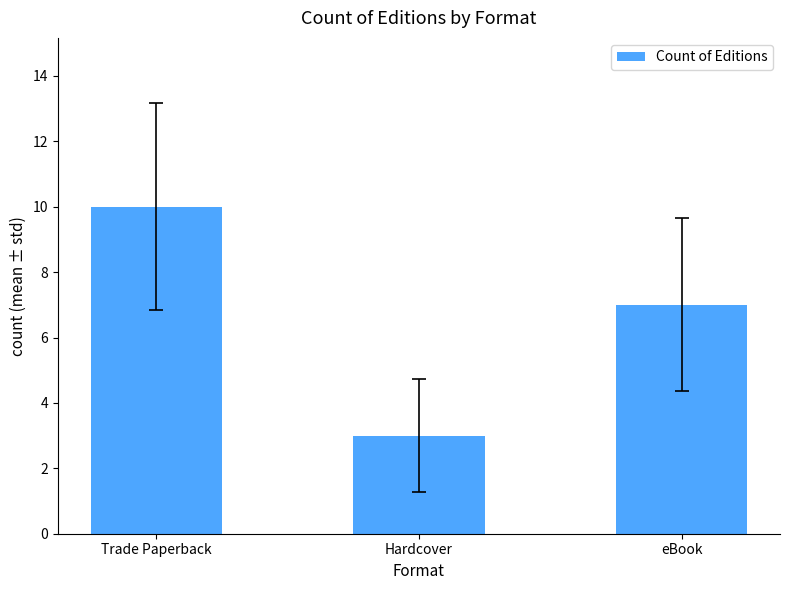

What is the sum of the values at Hardcover and eBook?

10